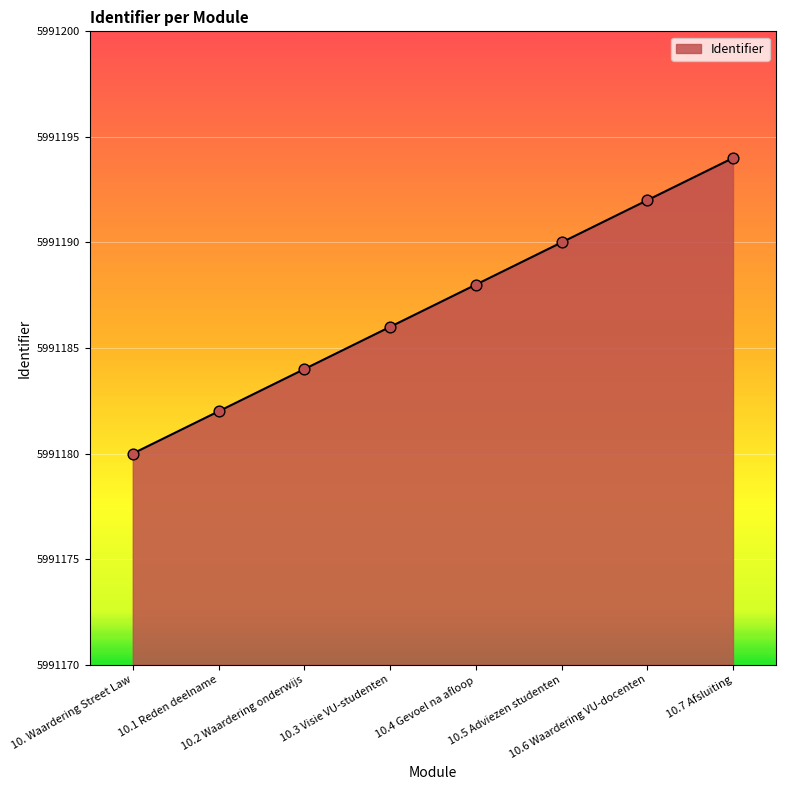

Approximately how many times larger is the value at 10.6 Waardering VU-docenten compared to 10.1 Reden deelname?

1.0